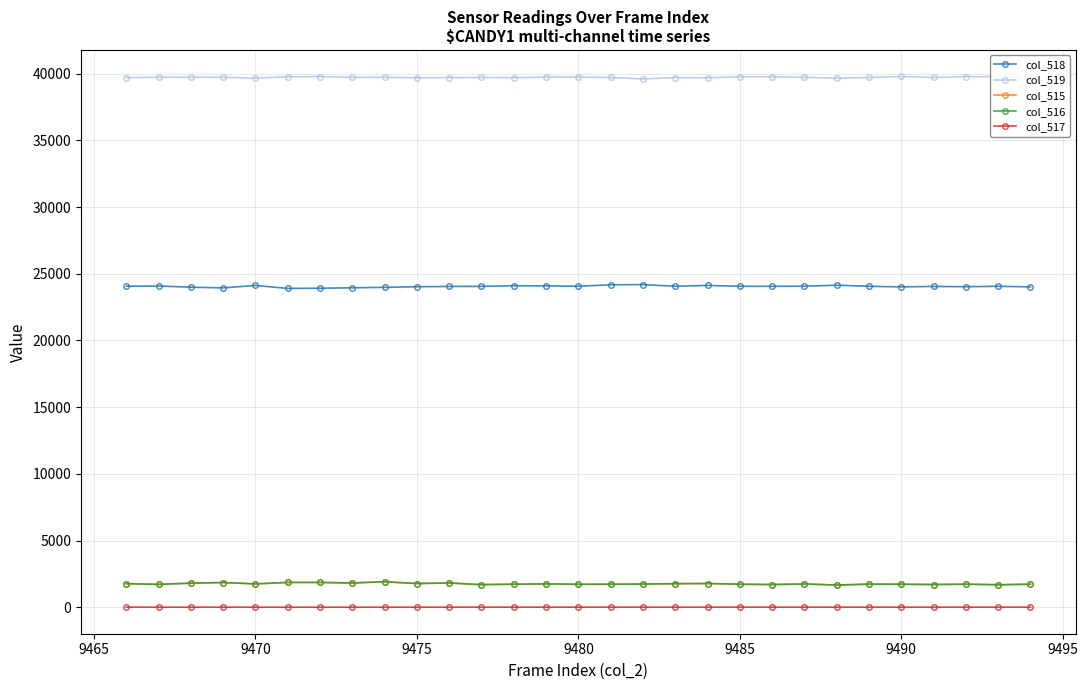

True or false: col_516 has more than 0 points higher than both neighbors.

True